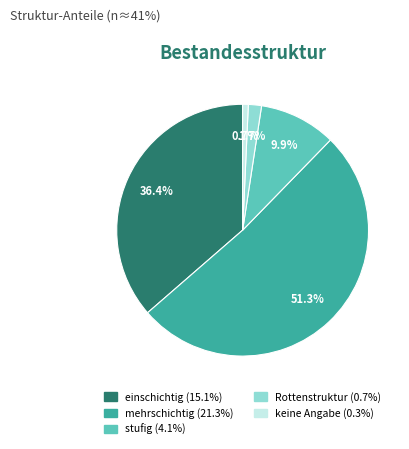

Which category has the biggest portion of the pie?

mehrschichtig